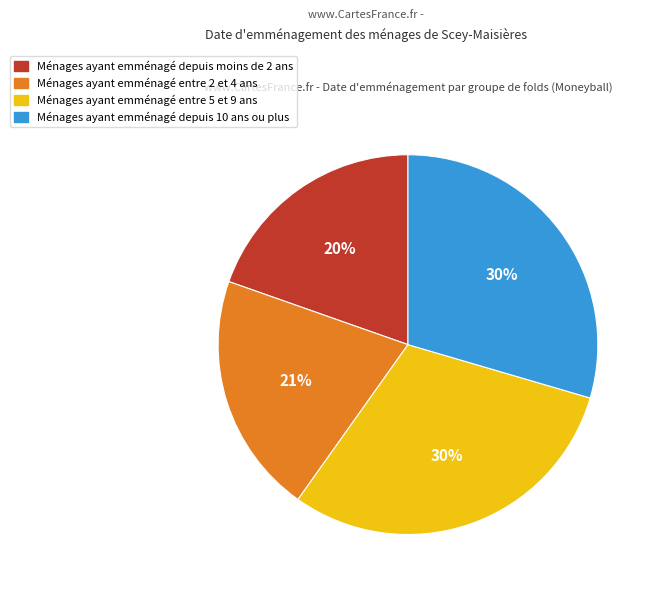

To the nearest percent, what is the average slice percentage?

25%